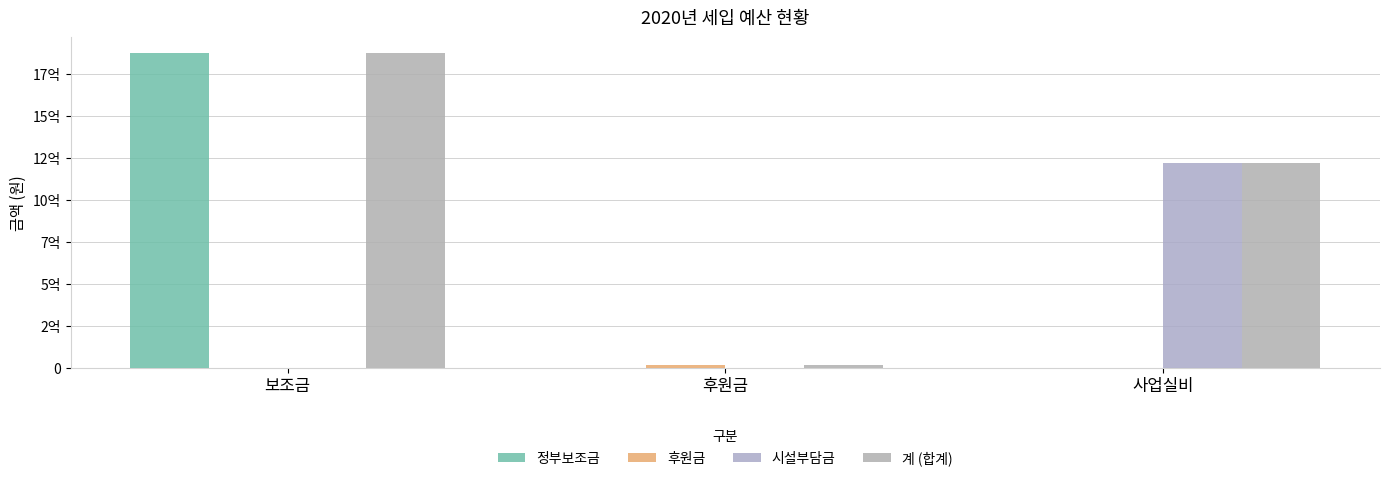

What is the spread (max minus min) of values at 후원금?

15948000